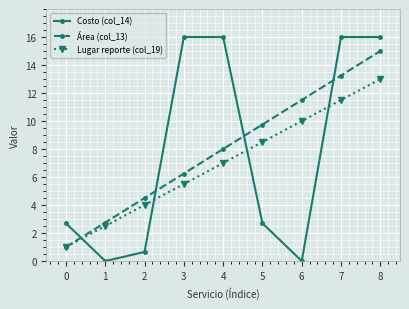

Rank the series by their maximum value, from highest to lowest.

Costo (col_14), Área (col_13), Lugar reporte (col_19)